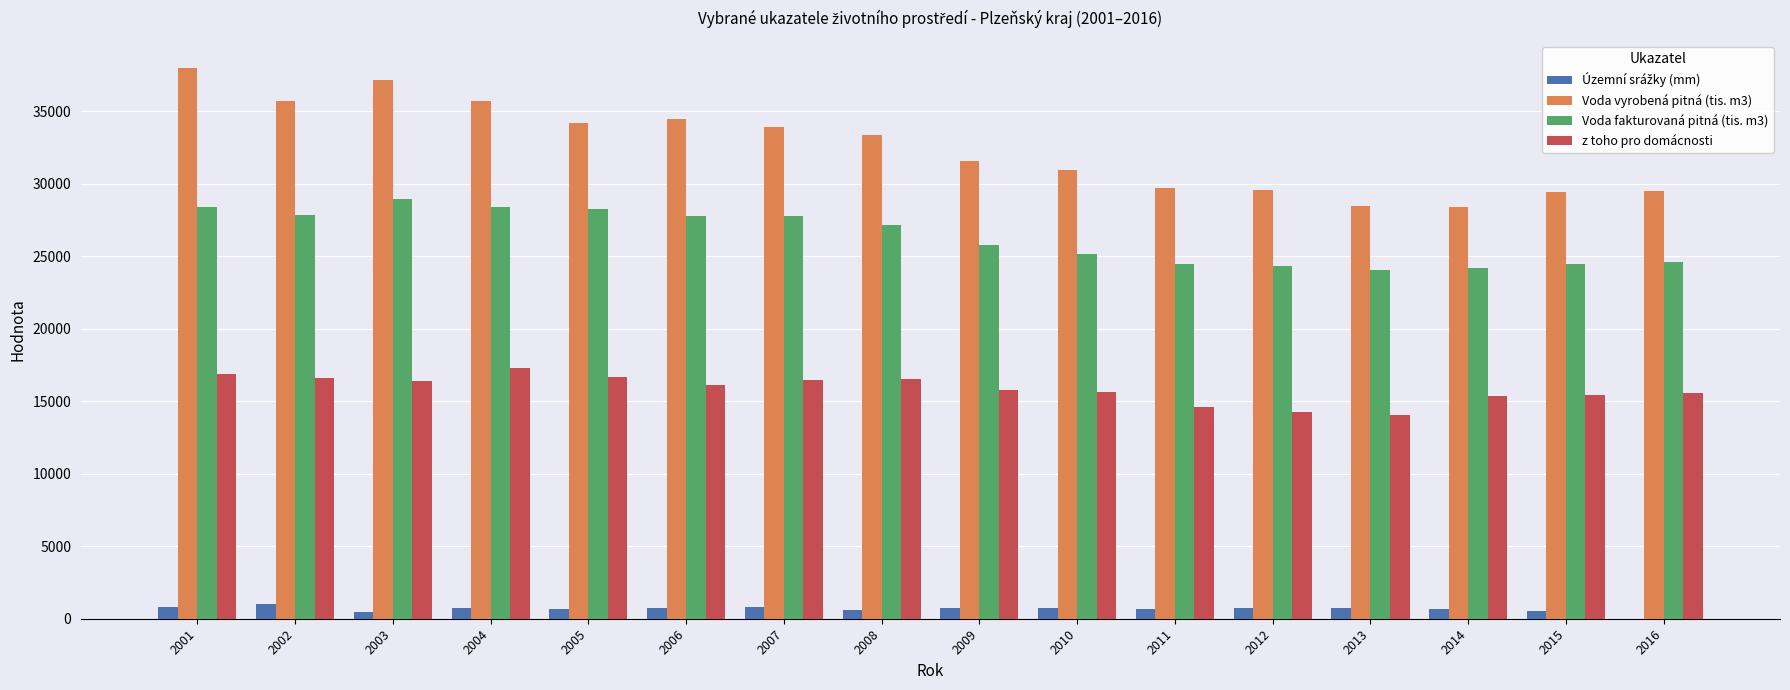

Is the value of z toho pro domácnosti at 2015 greater than the value of Voda fakturovaná pitná (tis. m3) at 2011?

No